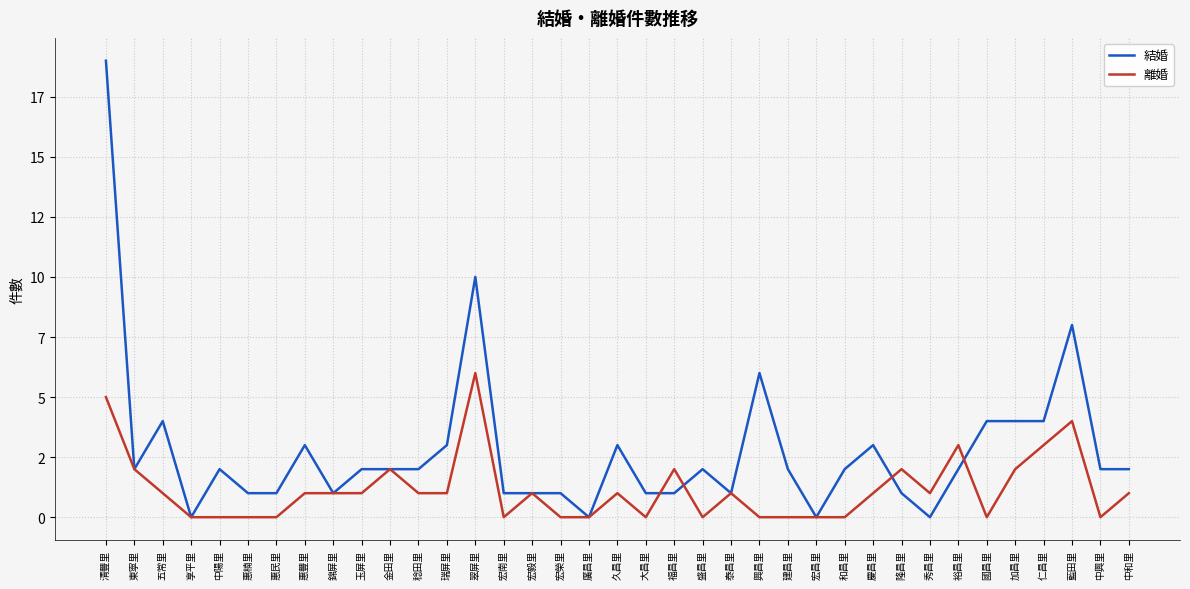

What are all the series names shown in the legend?

結婚, 離婚